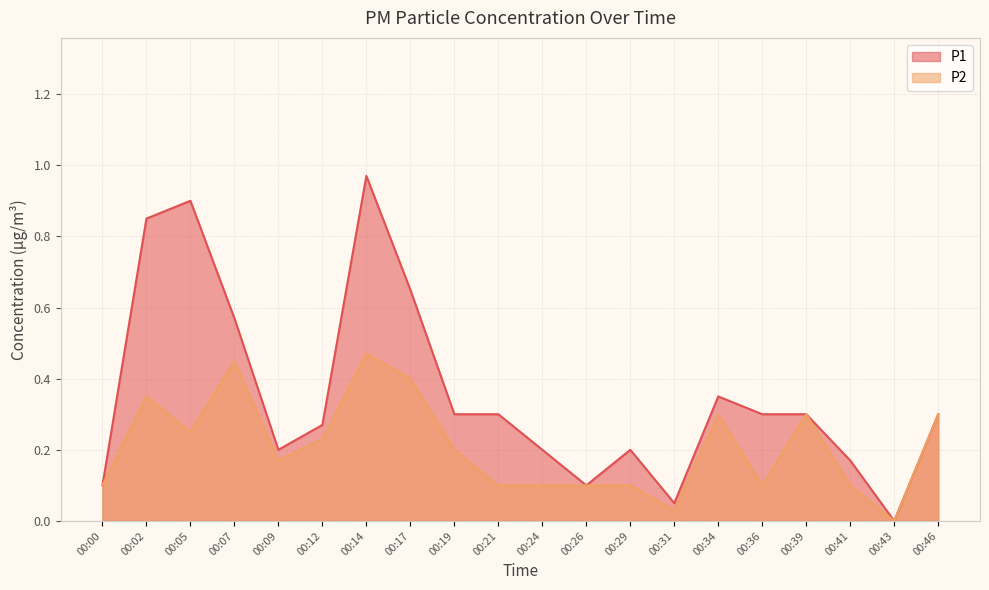

True or false: P1 has a value of 0.2 at 00:29.

True